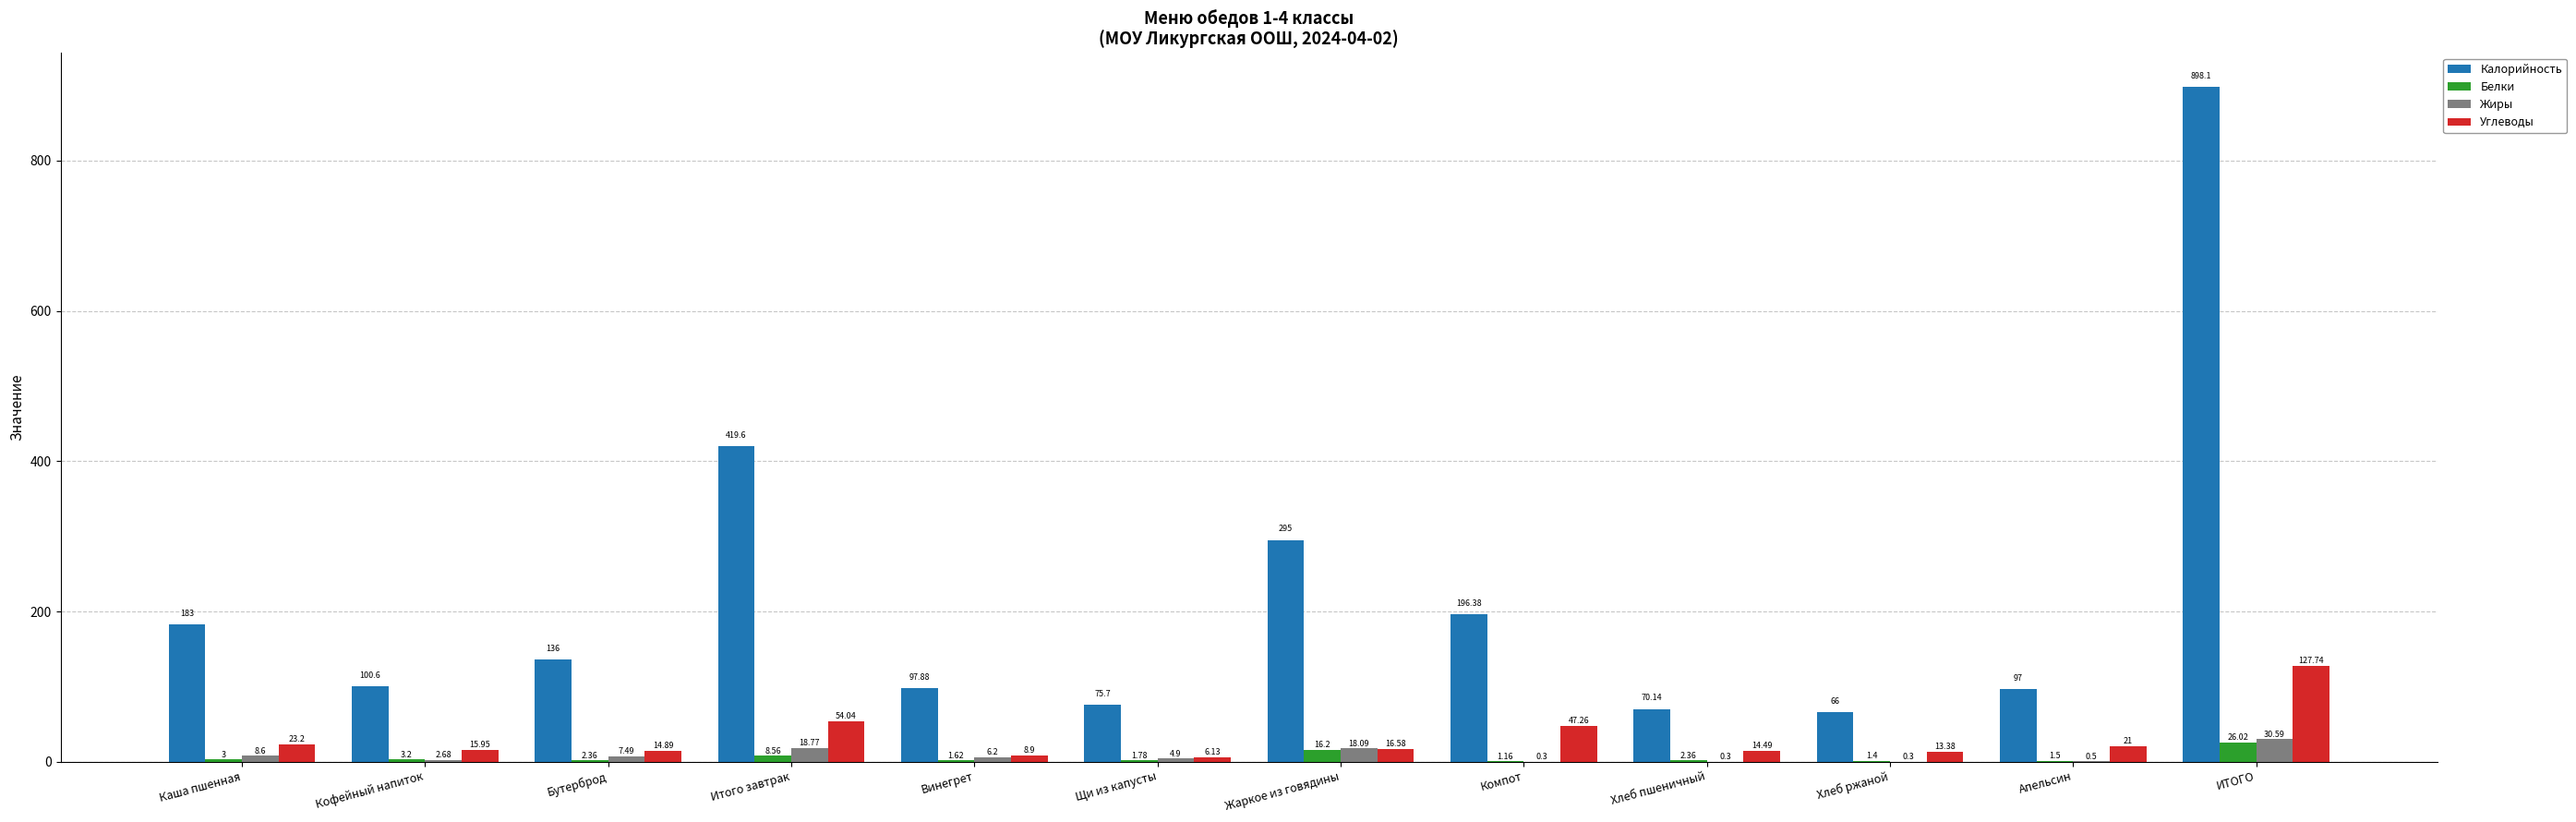

Which category has the highest value in the Белки series?

ИТОГО